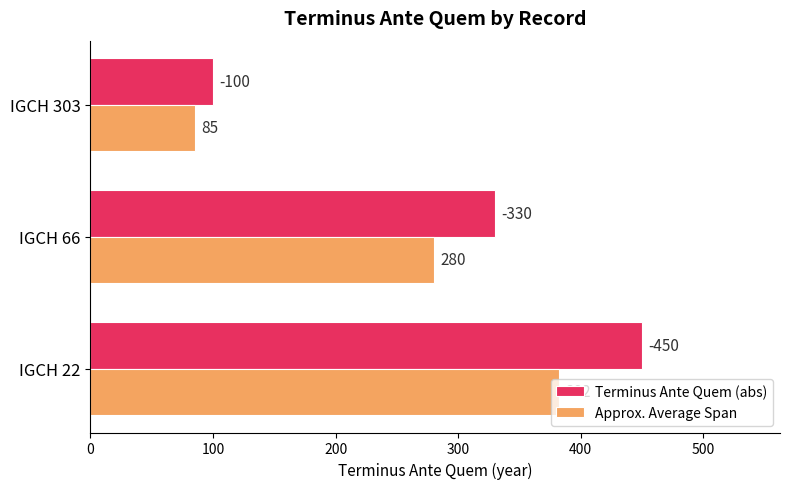

Which series has the largest total across all categories?

Terminus Ante Quem (abs)